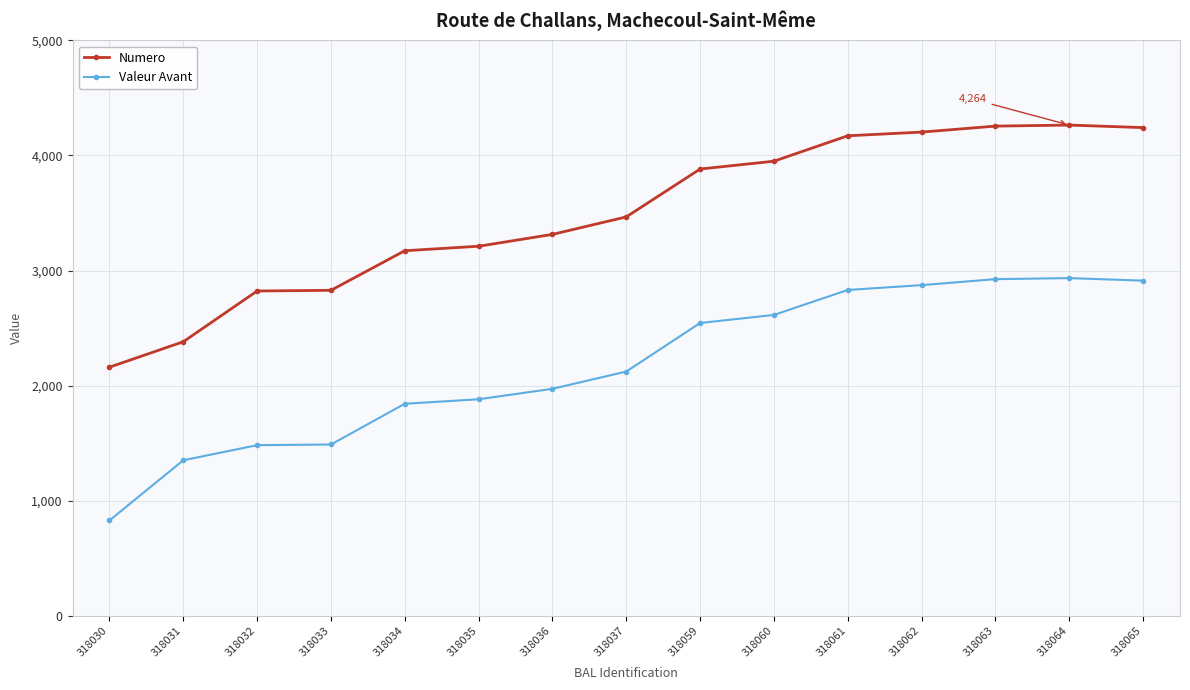

What is the difference between the highest and lowest values at 318064?

1330